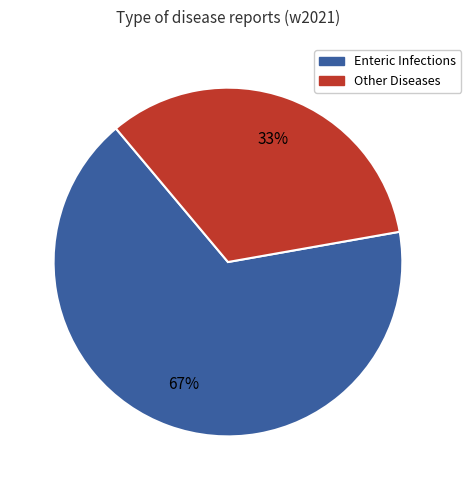

Is the sum of Enteric Infections and Other Diseases greater than half?

Yes